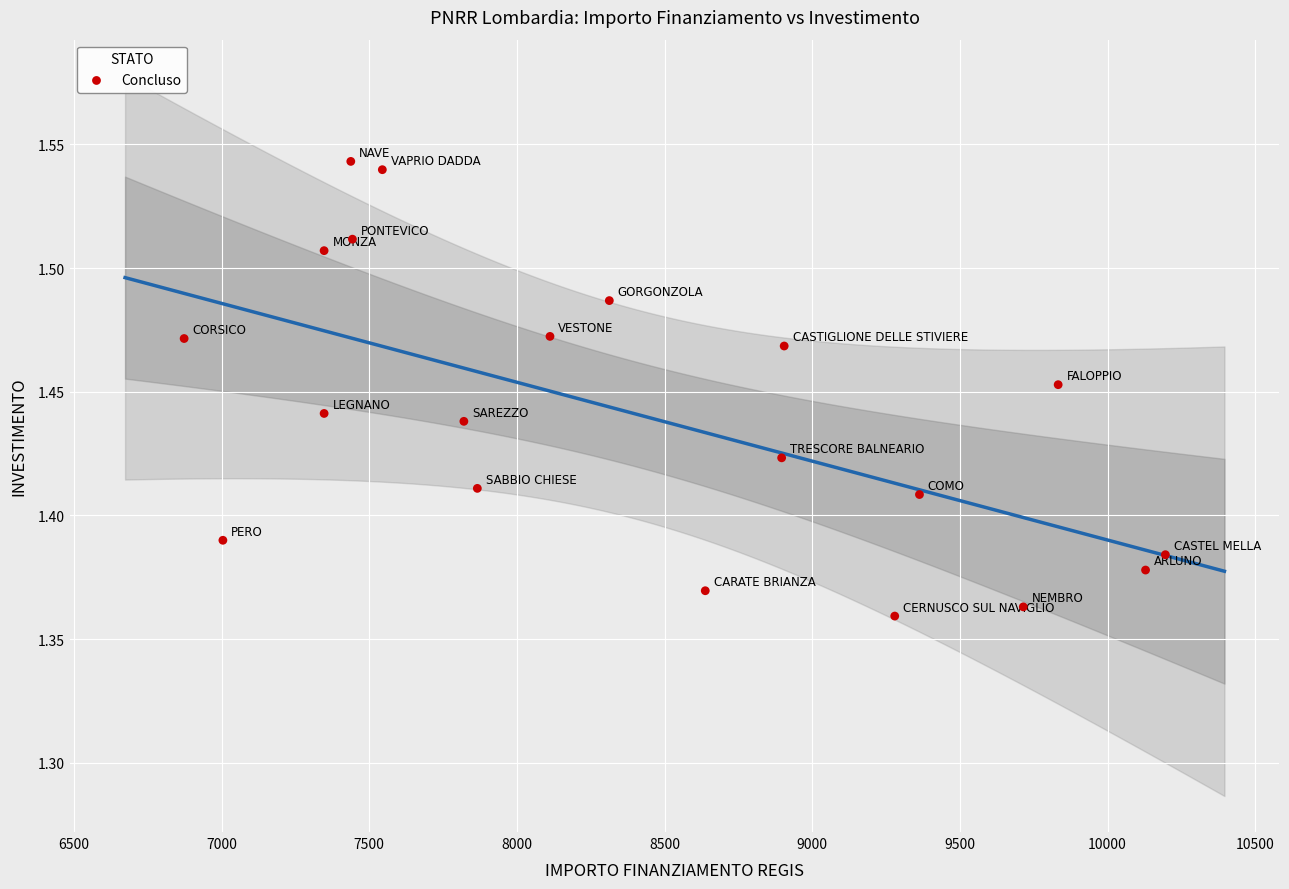

What is the range of X values (max minus min)?

3322.6